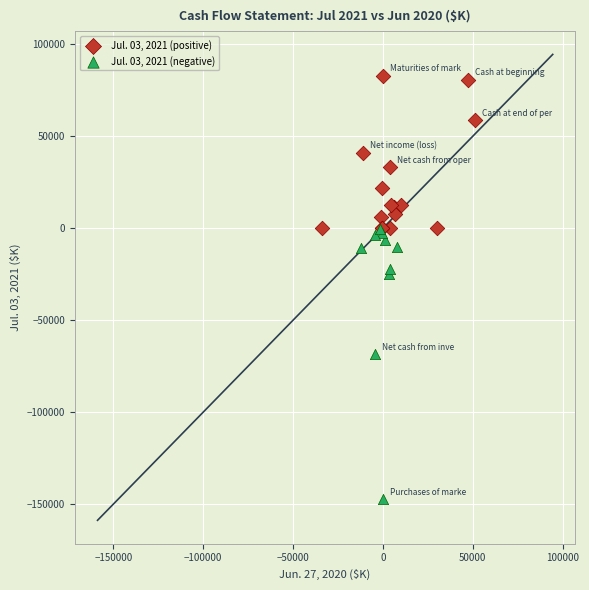

Which series reaches the maximum Y coordinate?

Jul. 03, 2021 (positive)